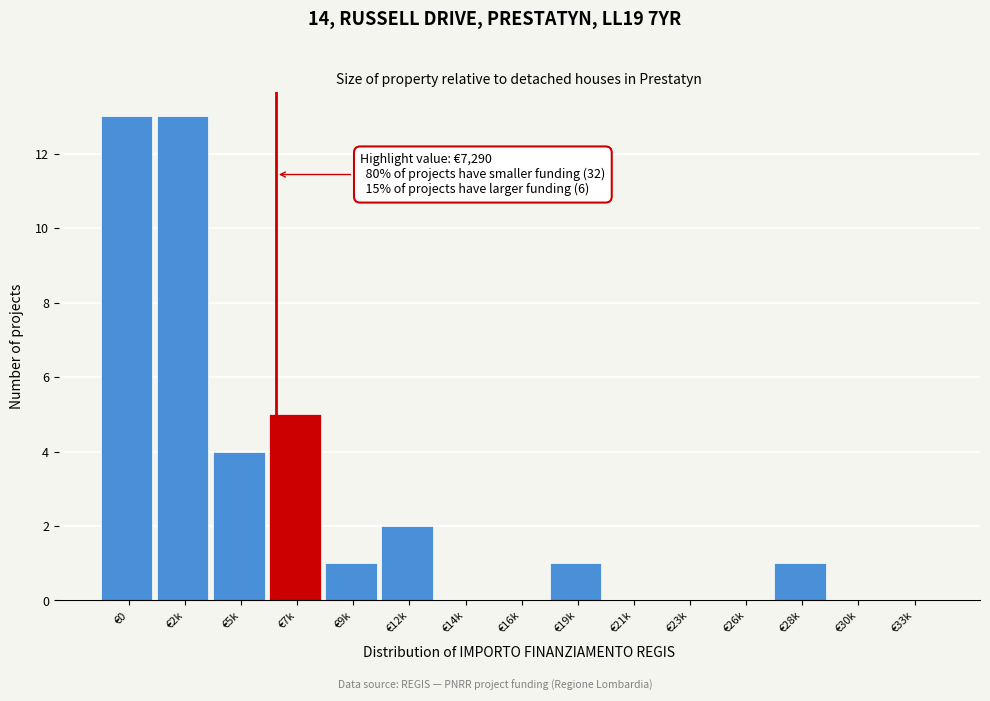

Reading right to left, list all the values displayed in this chart.

€33k=0	€30k=0	€28k=1	€26k=0	€23k=0	€21k=0	€19k=1	€16k=0	€14k=0	€12k=2	€9k=1	€7k=5	€5k=4	€2k=13	€0=13